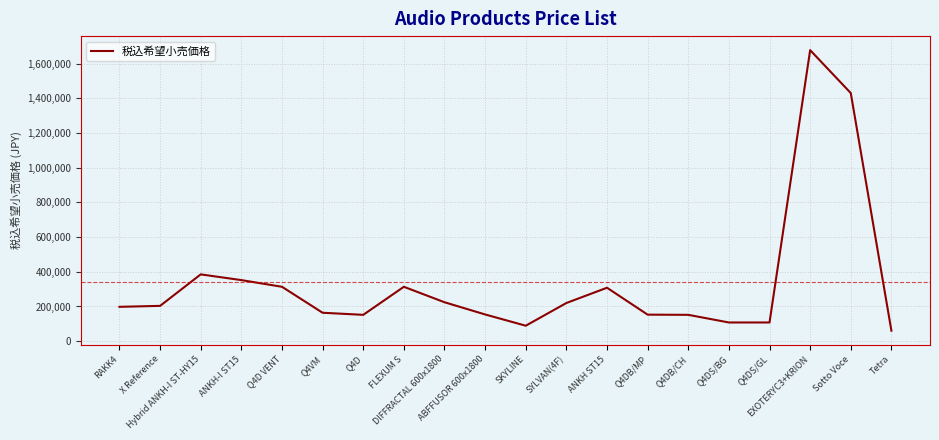

What is the smallest value displayed?

60500